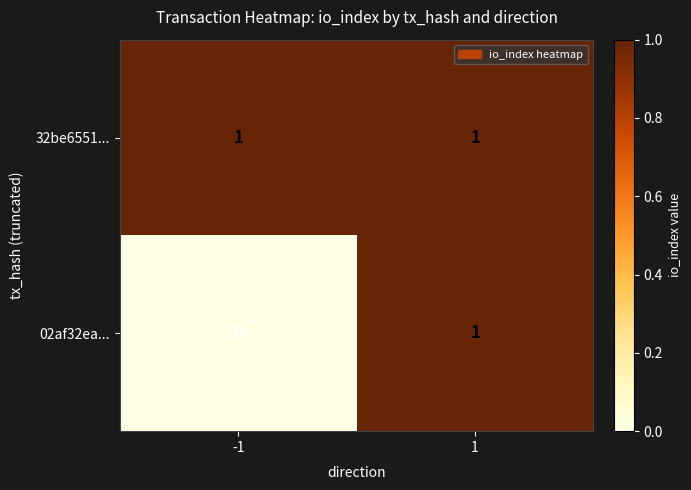

Which series has the widest spread of values?

02af32ea...